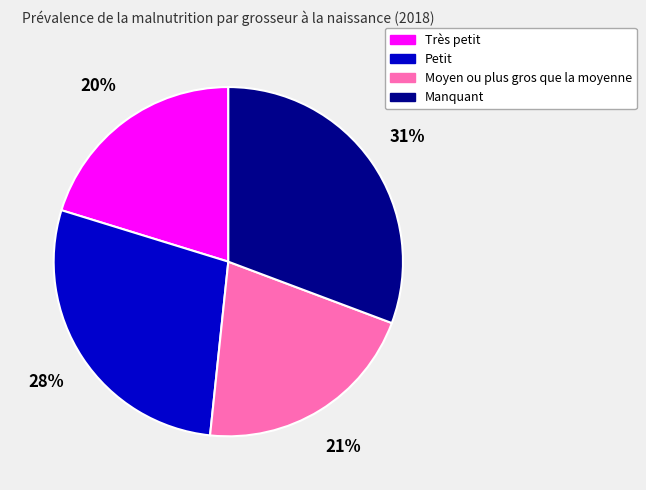

Combined, do Petit and Manquant account for over 50%?

Yes